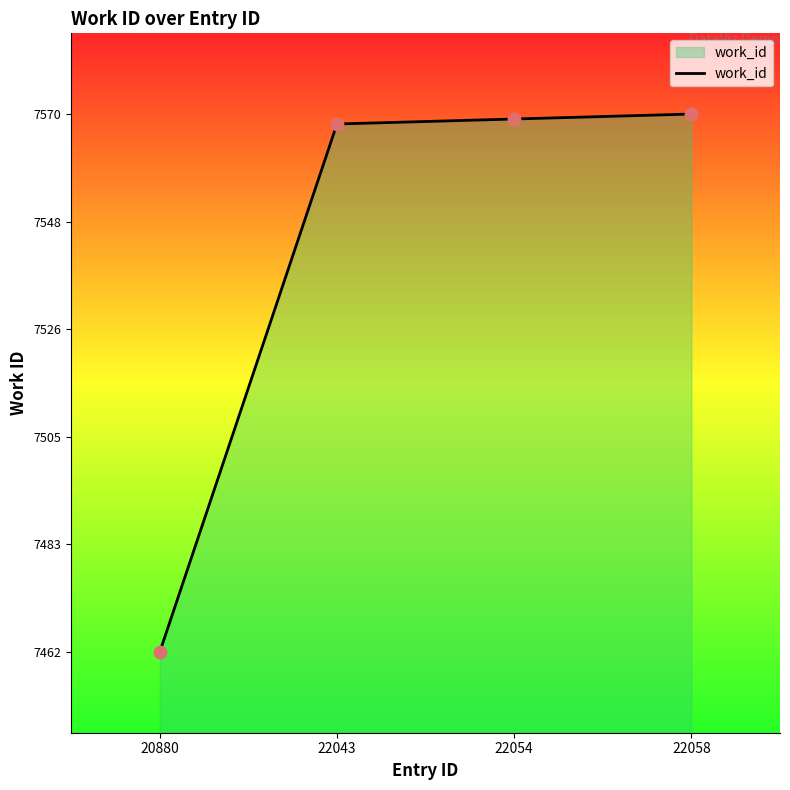

Approximately how many times larger is the value at 22043 compared to 20880?

1.0